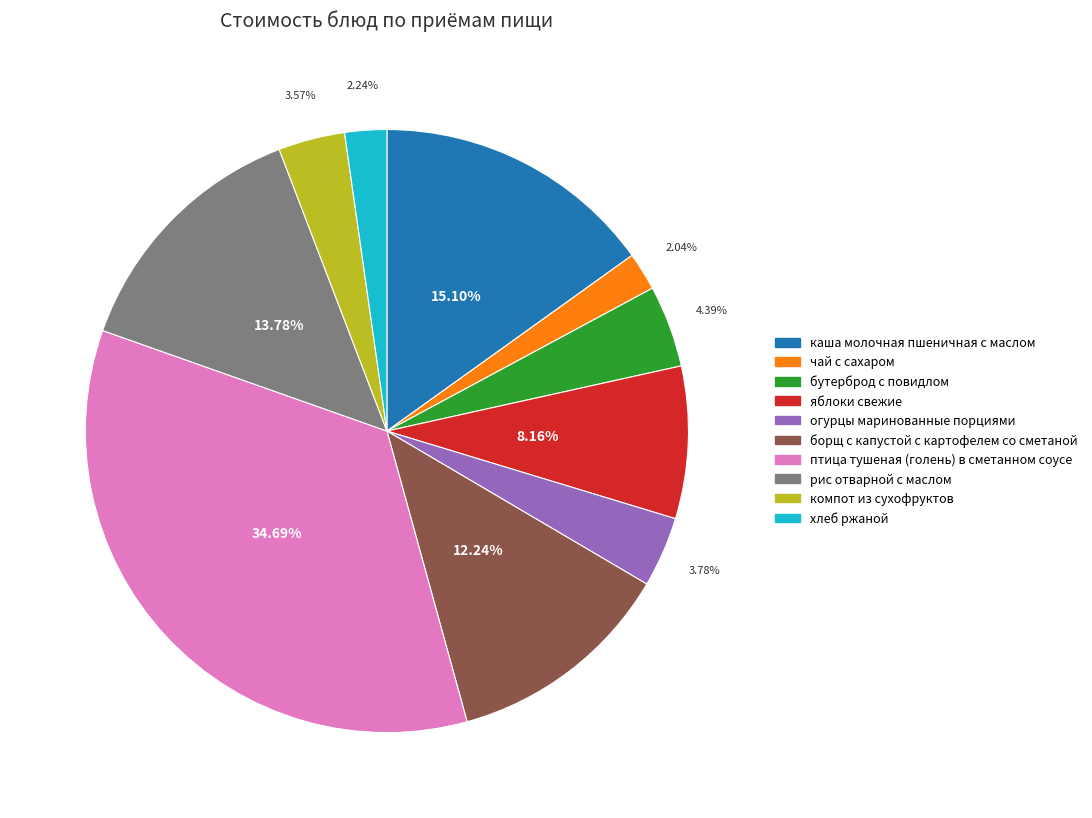

Approximately how many times larger is the value at борщ с капустой с картофелем со сметаной compared to яблоки свежие?

1.5